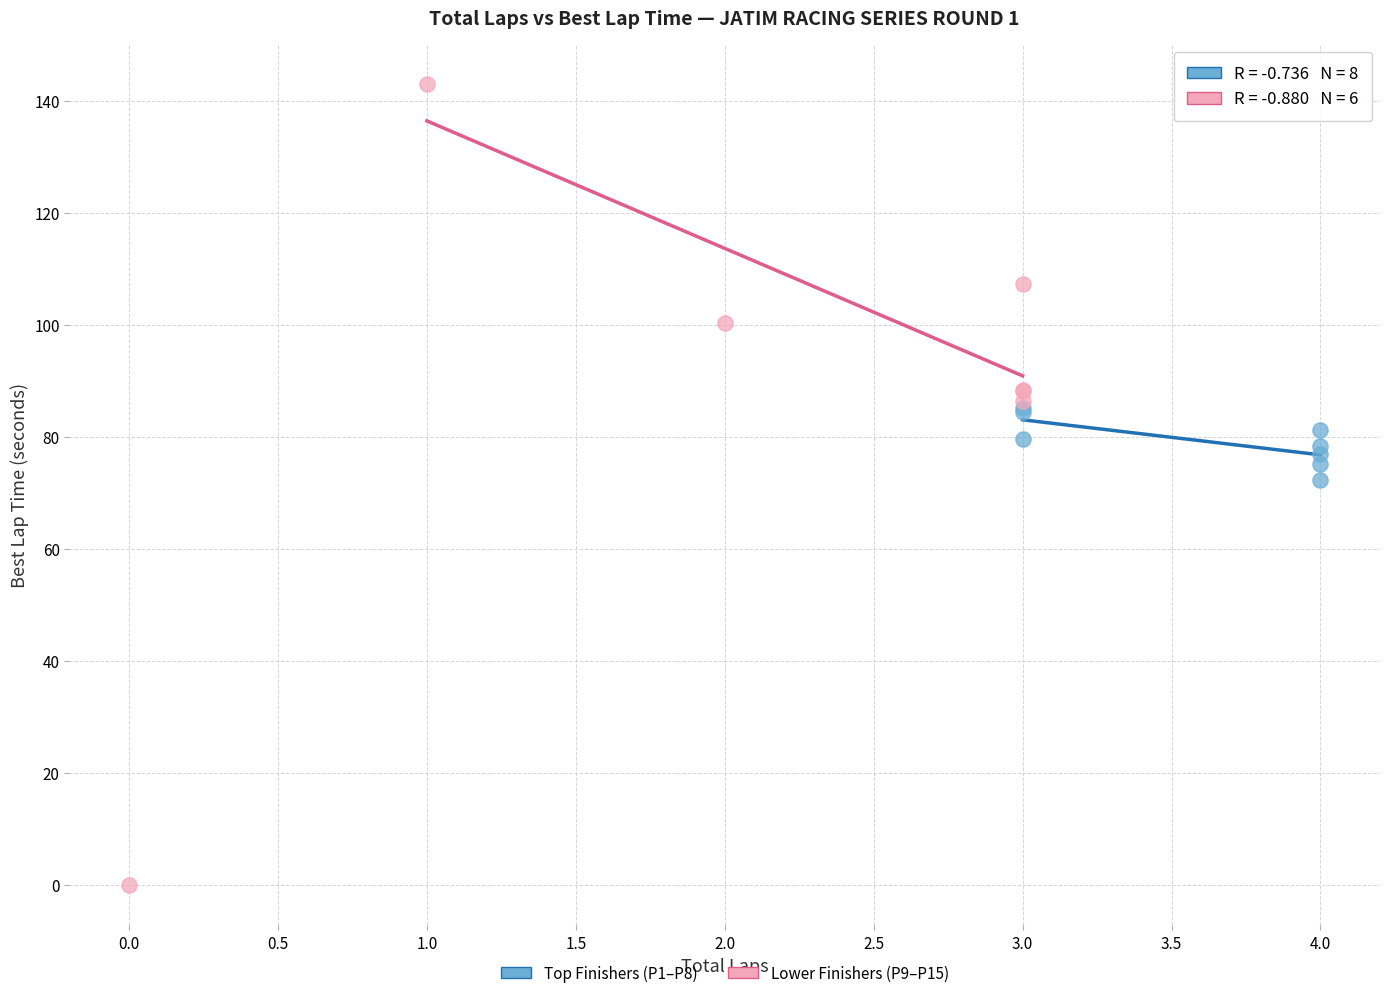

Which series has the widest spread of Y values?

Lower Finishers (P9–P15)